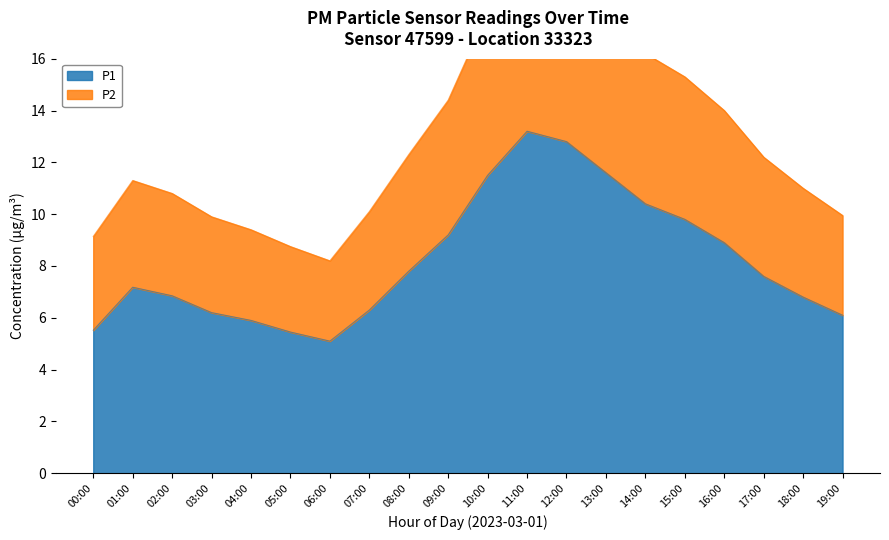

Is the value of P2 at 09:00 greater than the value of P1 at 10:00?

Yes